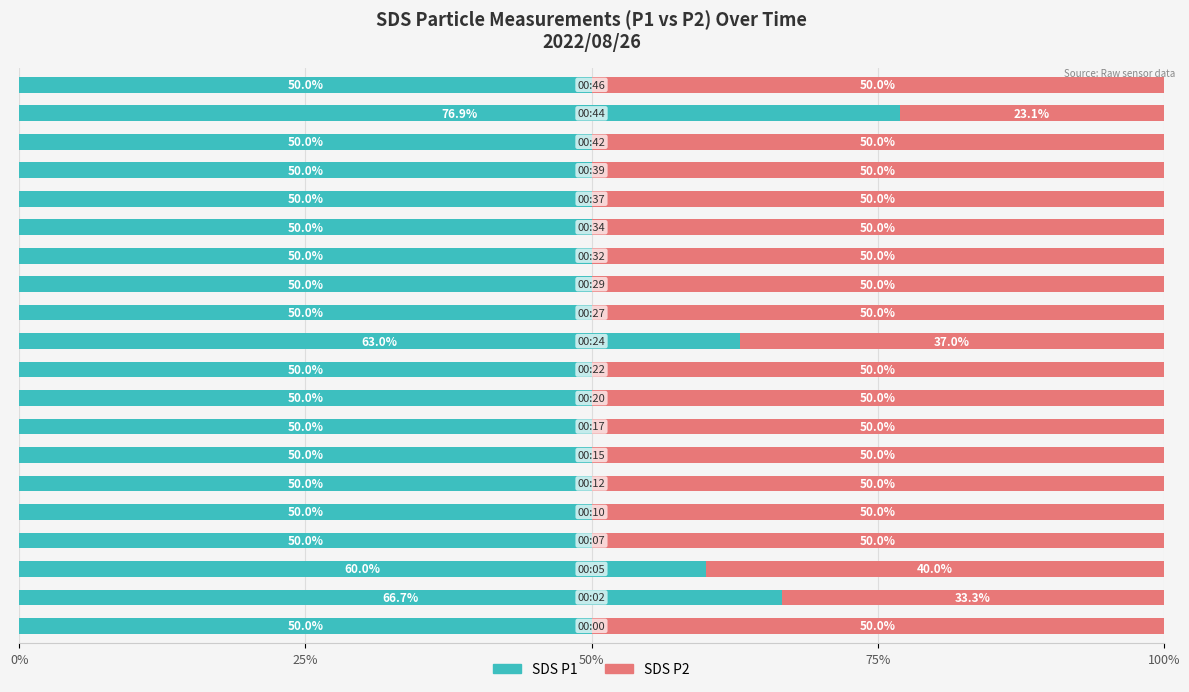

What is the lowest value of the SDS P1 series?

50.0